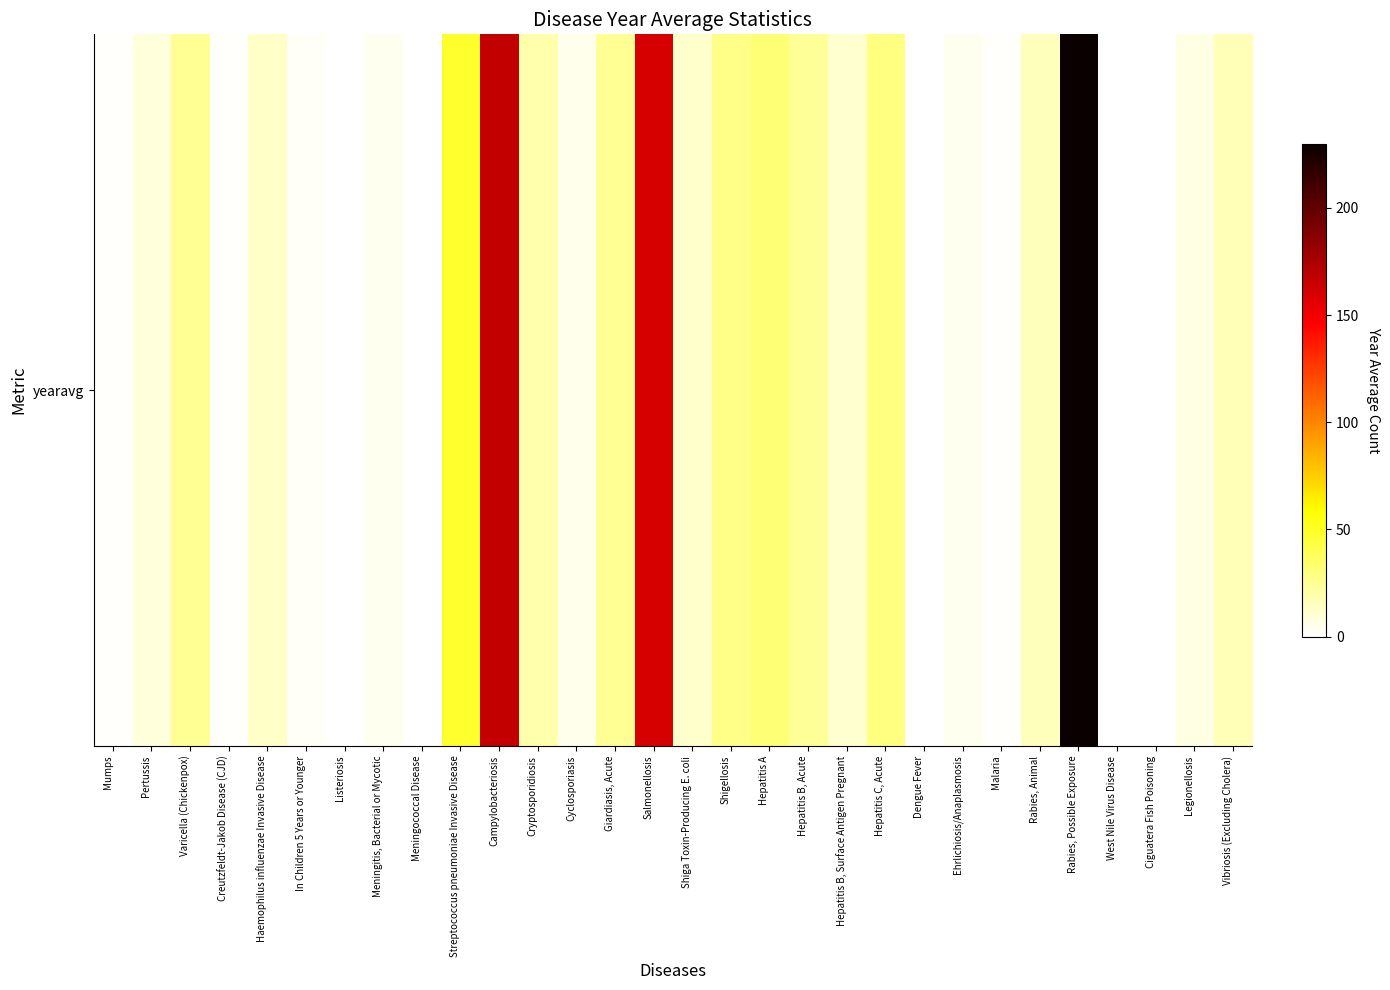

Approximately how many times larger is the value at Cyclosporiasis compared to Cryptosporidiosis?

0.2